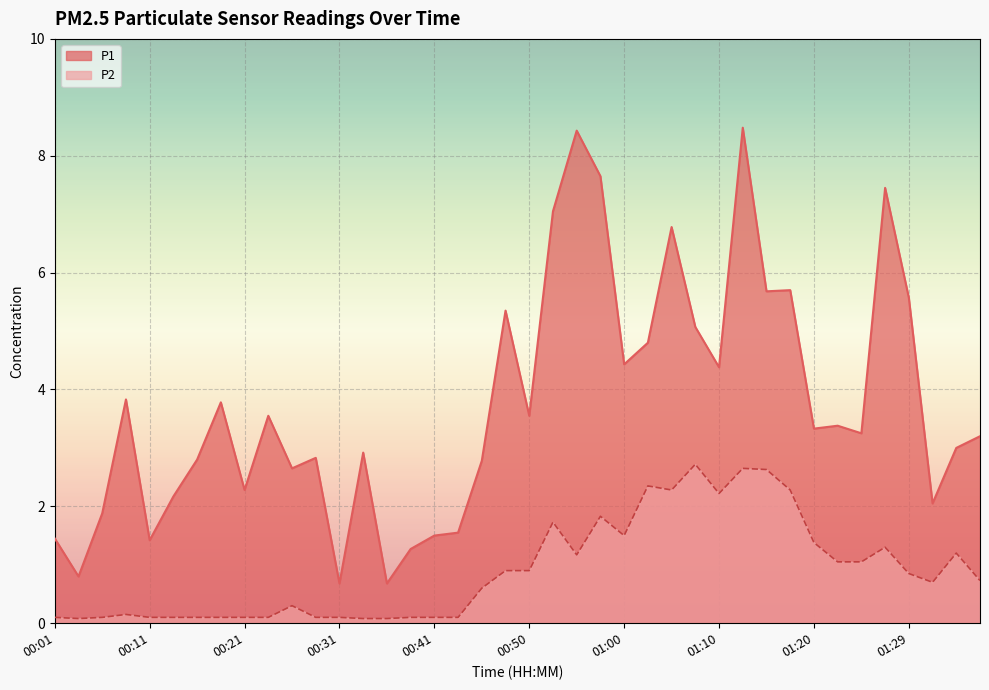

True or false: P2 and P1 intersect in this chart.

False